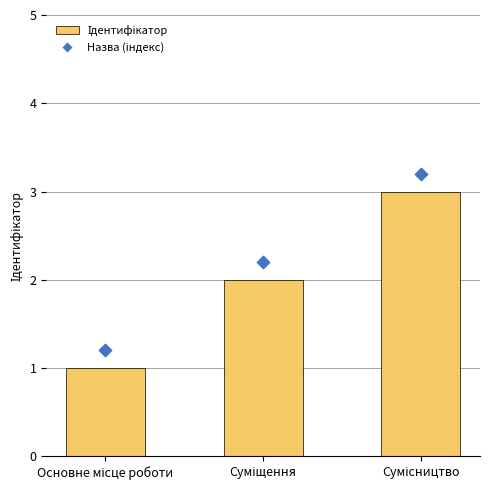

Which series has the largest total across all categories?

Назва (індекс)